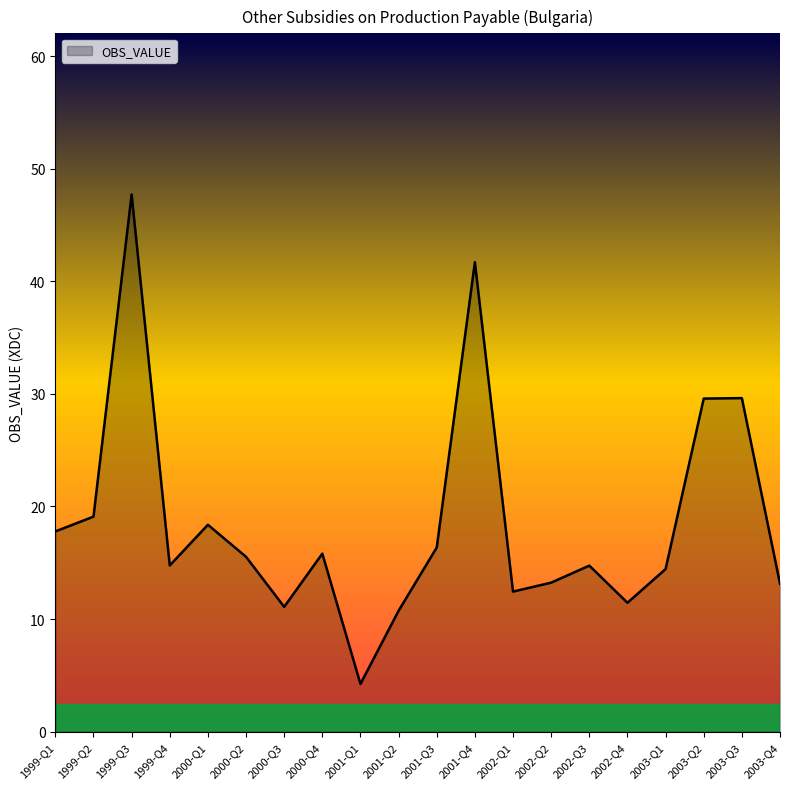

At which category does the data reach its first local valley?

1999-Q4